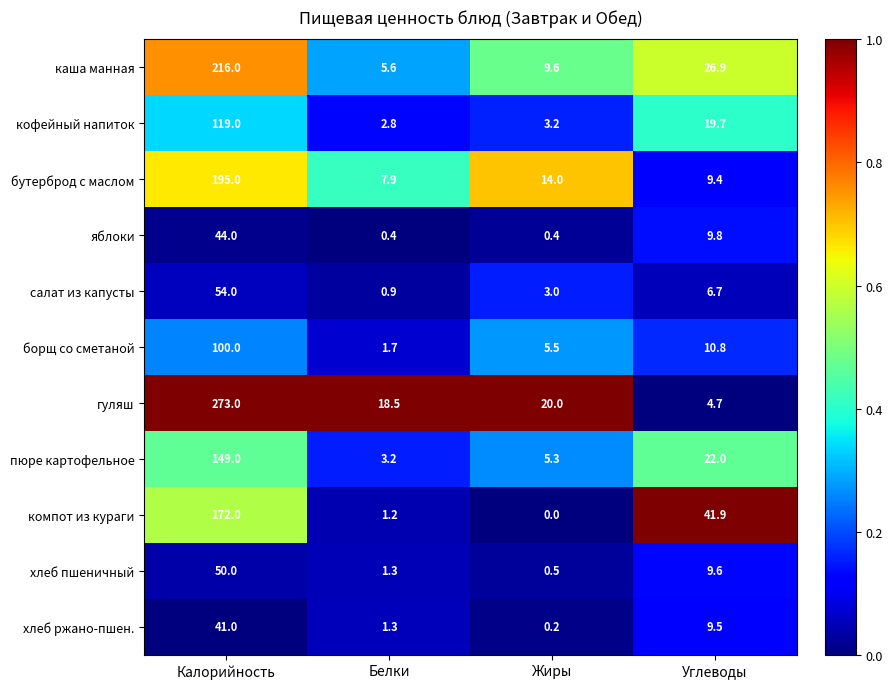

At which label does кофейный напиток first exceed 19?

Калорийность